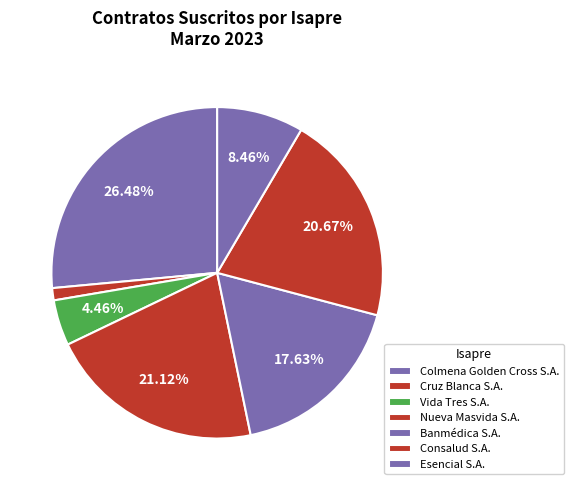

How many segments does this pie chart have?

7